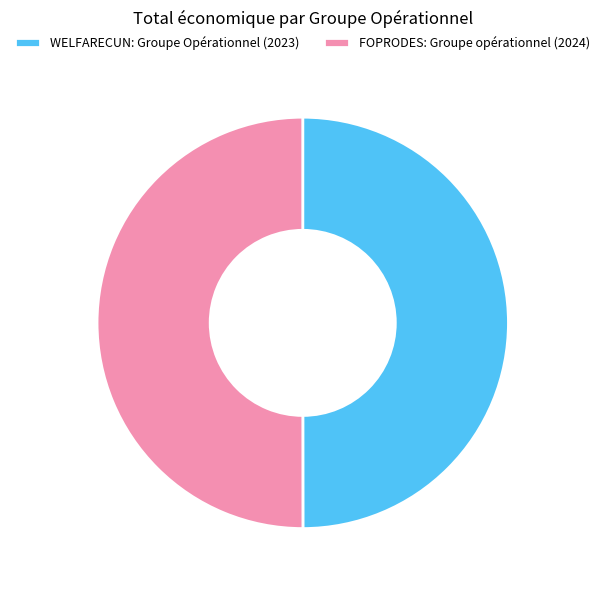

Combined, do WELFARECUN: Groupe Opérationnel (2023) and FOPRODES: Groupe opérationnel (2024) account for over 50%?

Yes